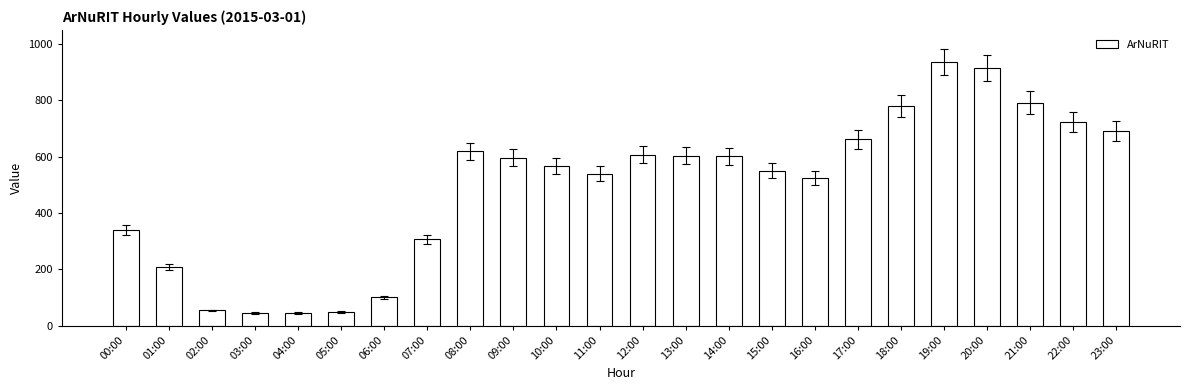

What is the change in value from 05:00 to 15:00?

+501